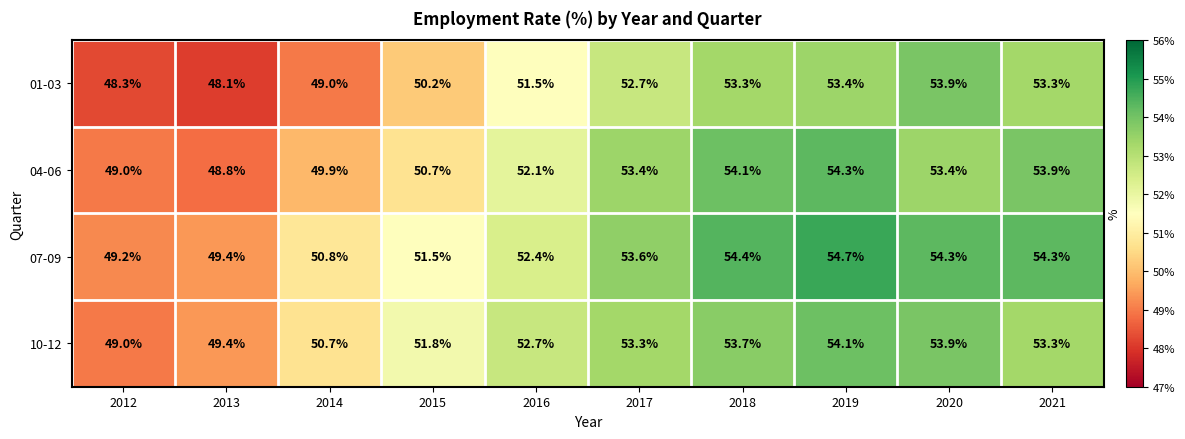

Where is 07-09 nearest to the value 51?

2014